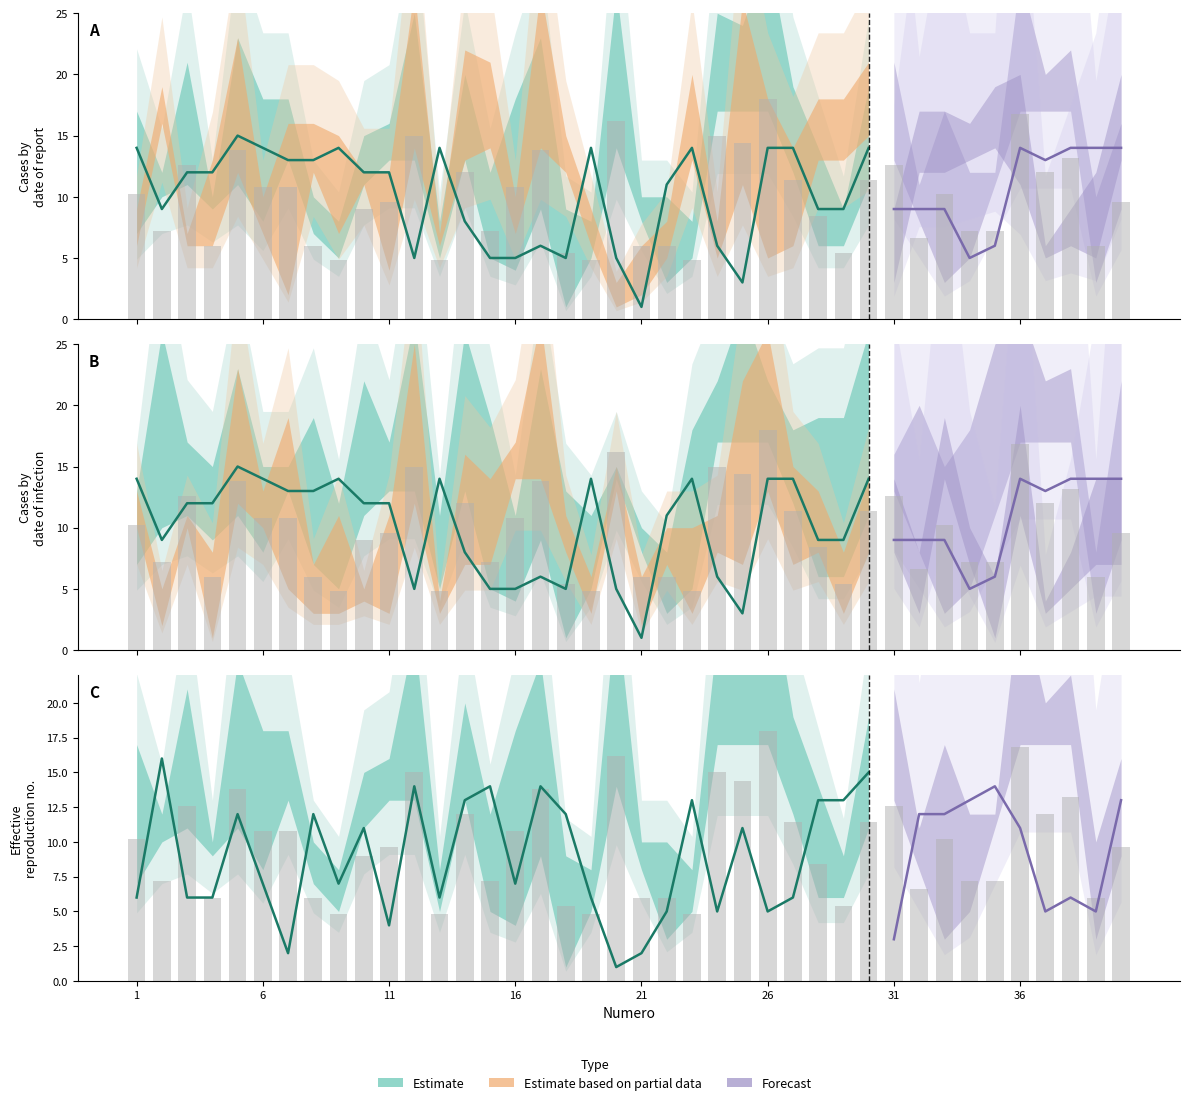

At which category is the sum across all series the highest?

26